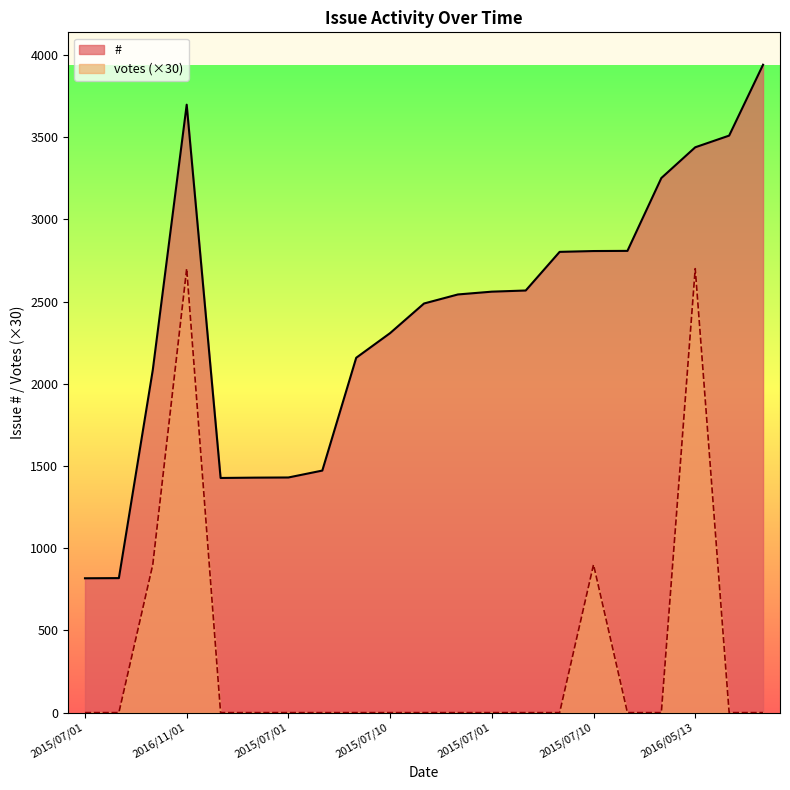

Which has a higher value, 2015/07/01 or 2015/07/01?

2015/07/01